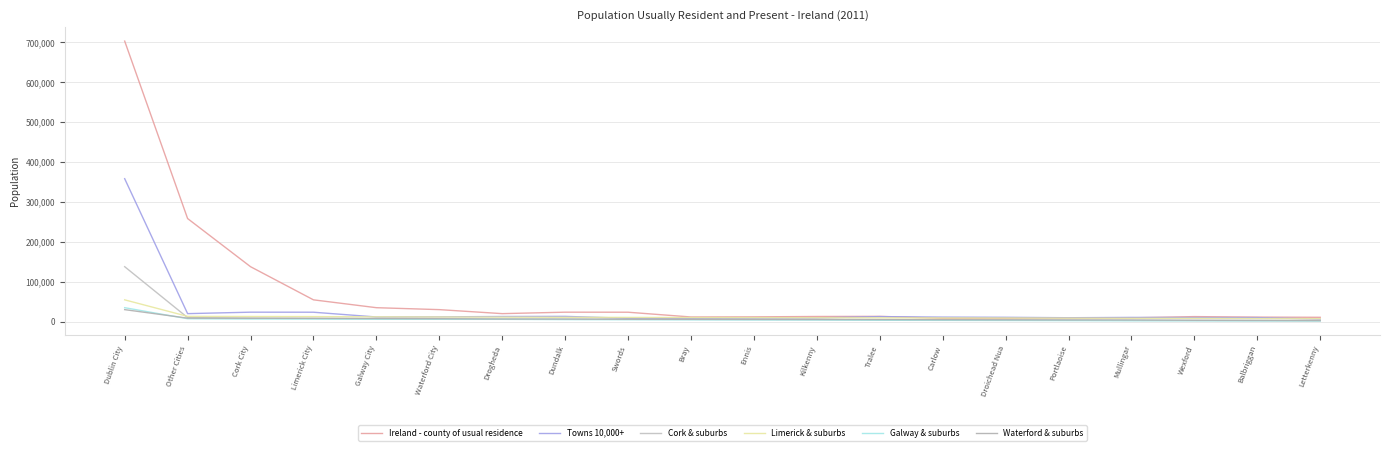

How many lines are shown in the chart?

6